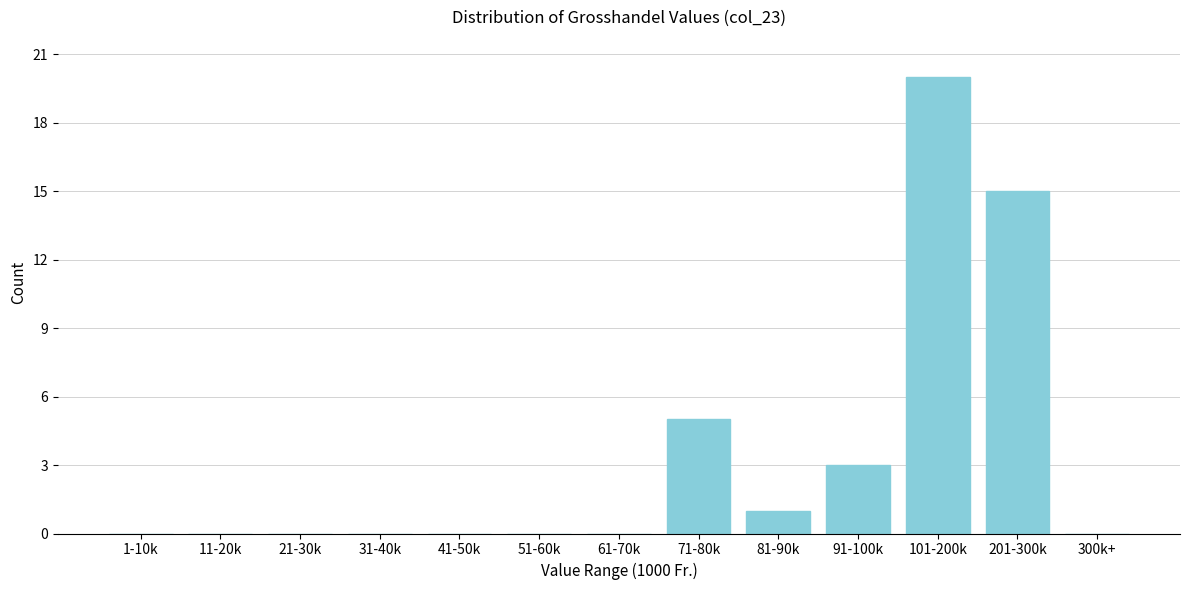

Reading left to right, transcribe all the data shown in this chart.

1-10k=0	11-20k=0	21-30k=0	31-40k=0	41-50k=0	51-60k=0	61-70k=0	71-80k=5	81-90k=1	91-100k=3	101-200k=20	201-300k=15	300k+=0